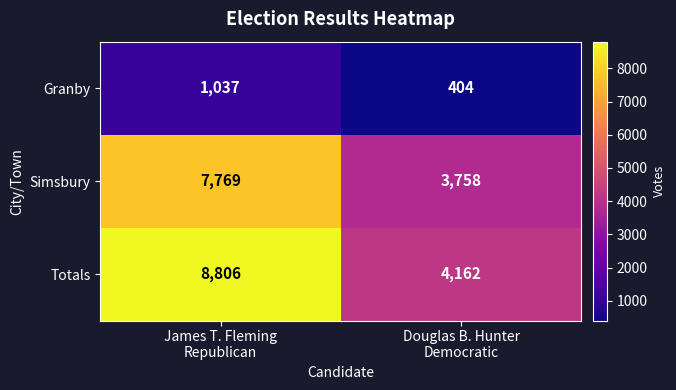

At which category does the chart reach its peak across all series?

James T. Fleming
Republican